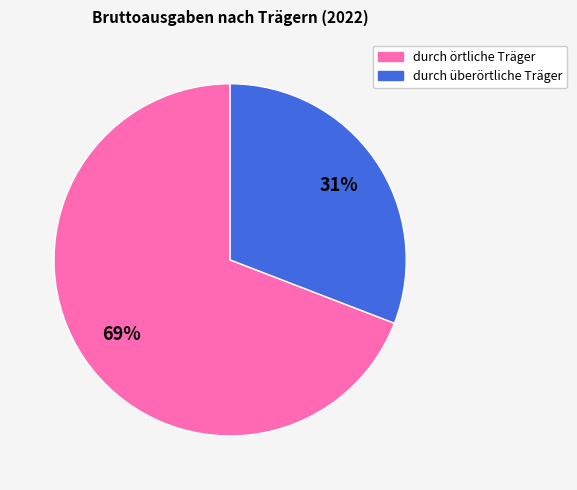

How many segments does this pie chart have?

2